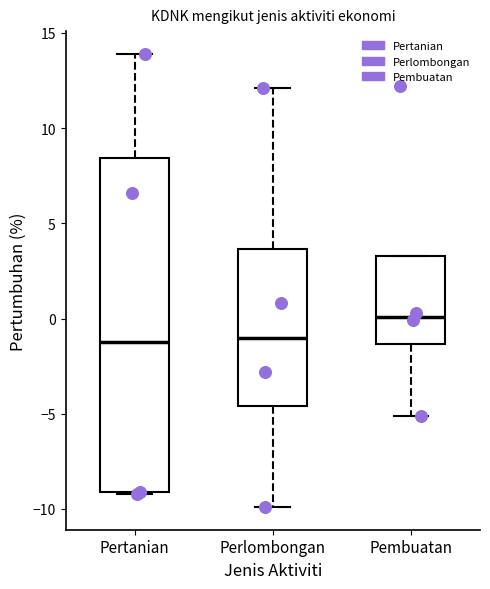

Which box has the highest median line?

Pembuatan